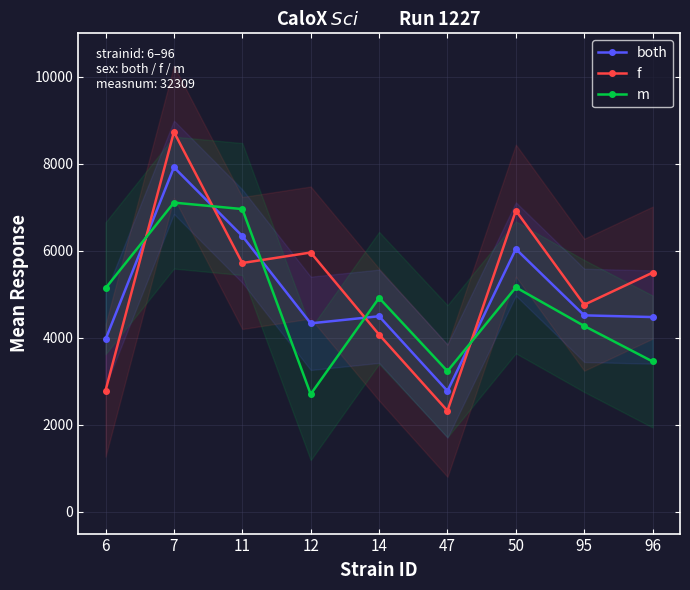

At how many categories does at least one series exceed 5095?

6